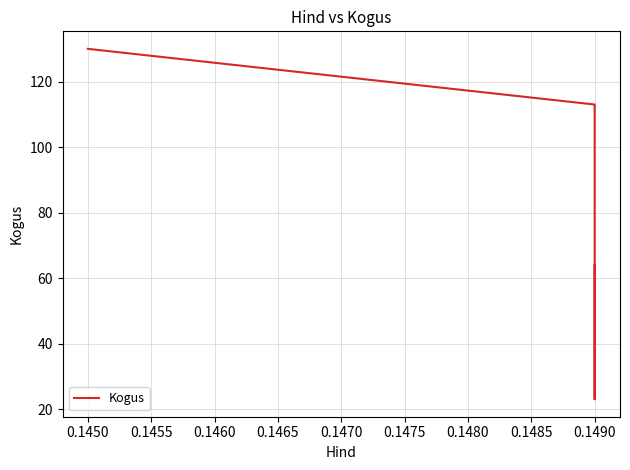

Reading right to left, what are all the values shown in this chart?

64	23	113	130